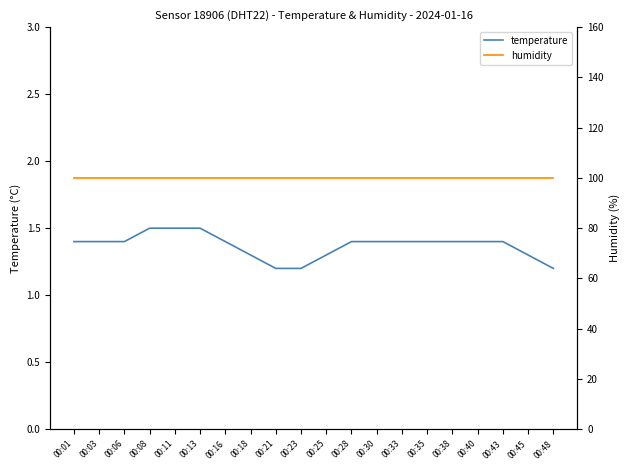

What is the value of the temperature point at the 14th from the left?

1.4